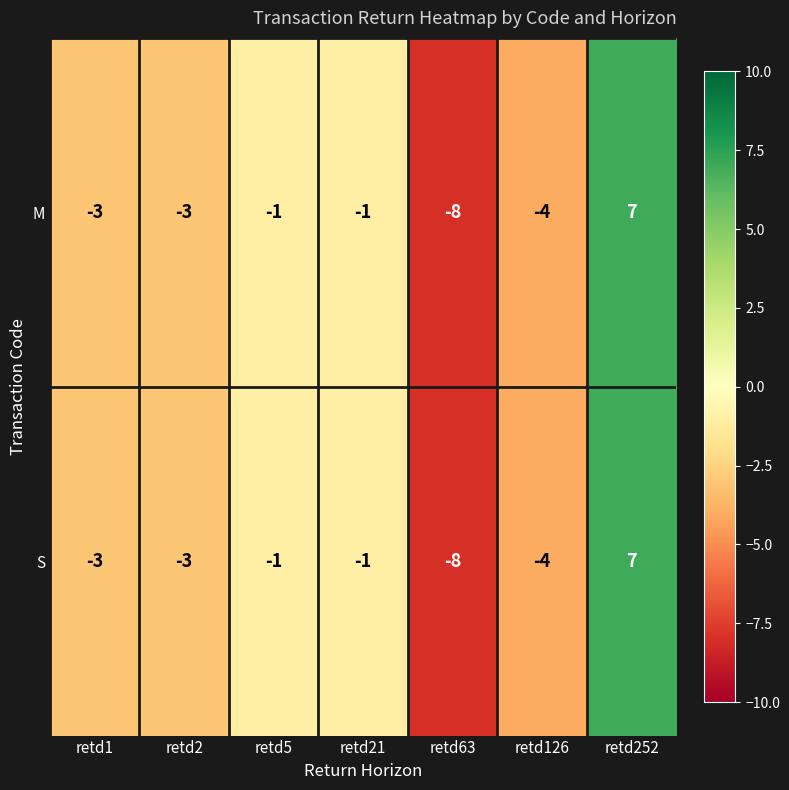

What is the total value across all series at retd5?

-2